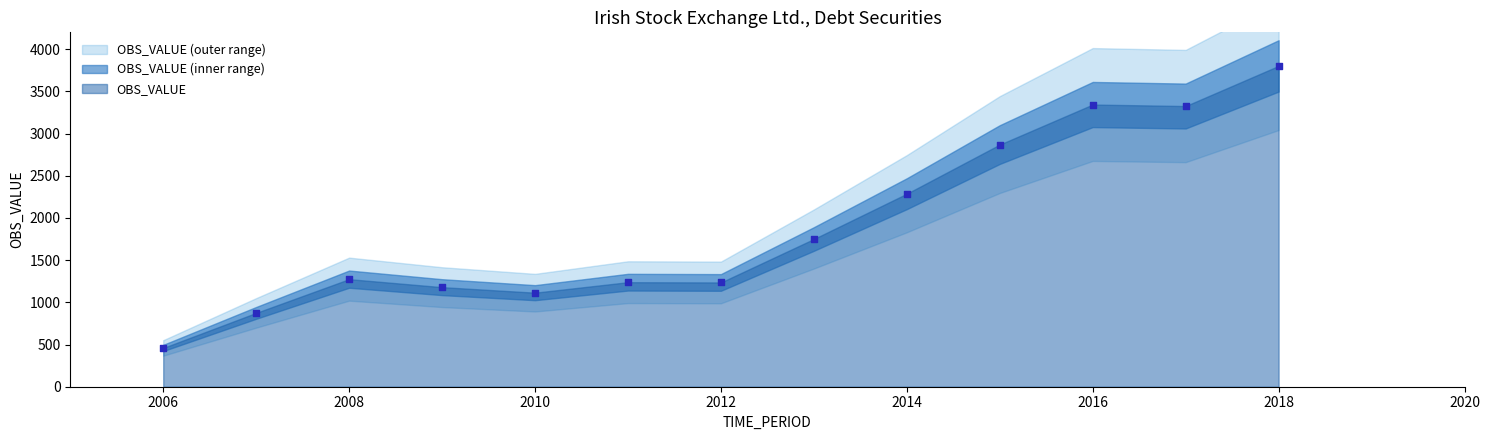

What Y value in the scatter plot is closest to 2130?

2287.5